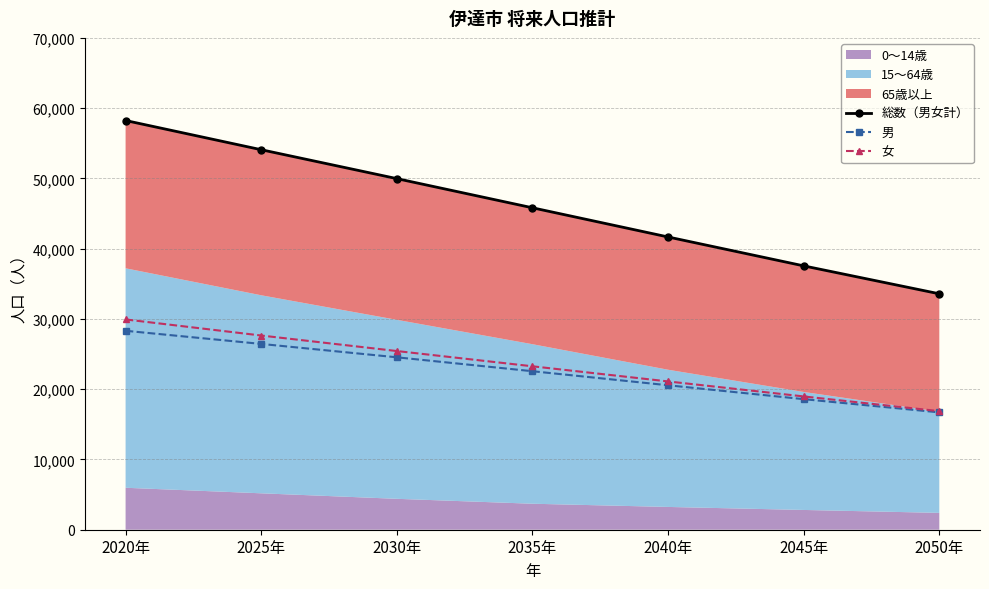

How many 女 values are between 18970 and 27640?

5